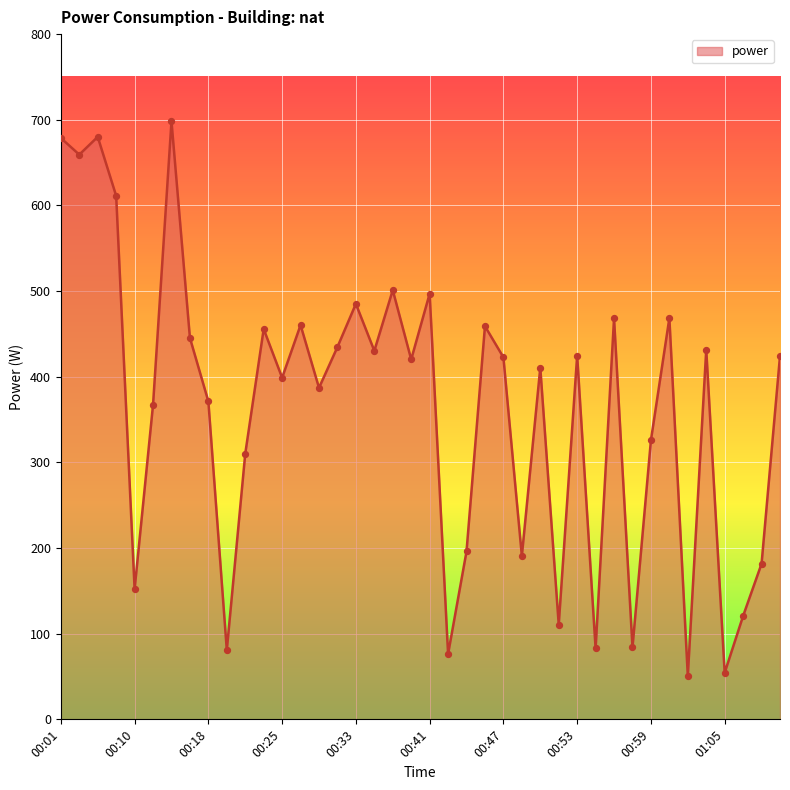

What is the smallest value displayed?

50.6